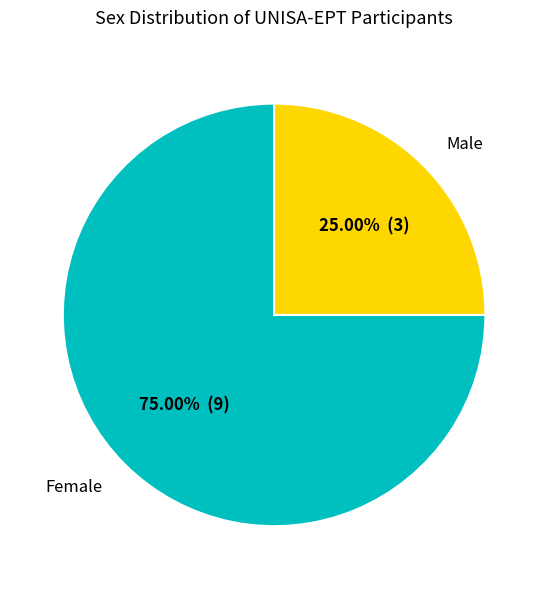

Which slice is the largest?

Female